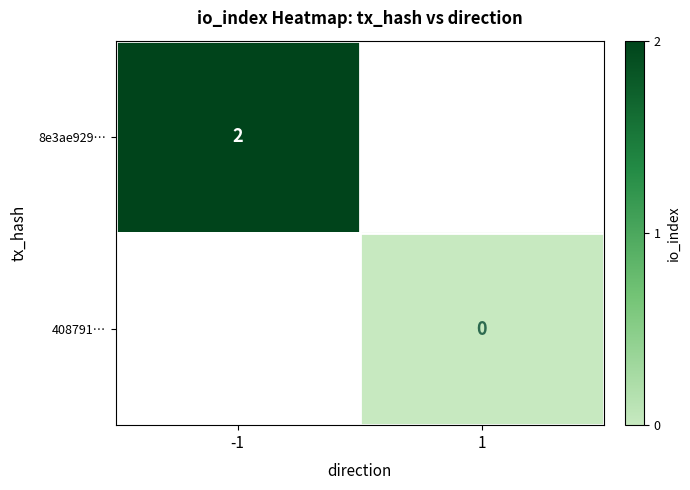

Is the value of 408791… at 1 greater than the value of 8e3ae929… at -1?

No